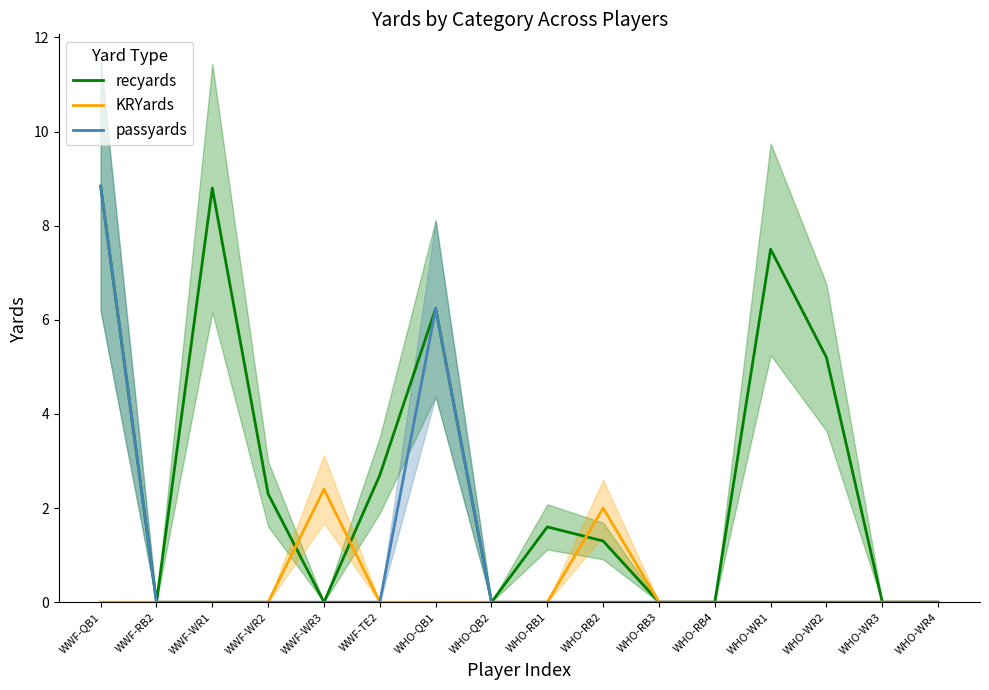

Is it true that KRYards equals 0.0 at WHO-WR1?

True